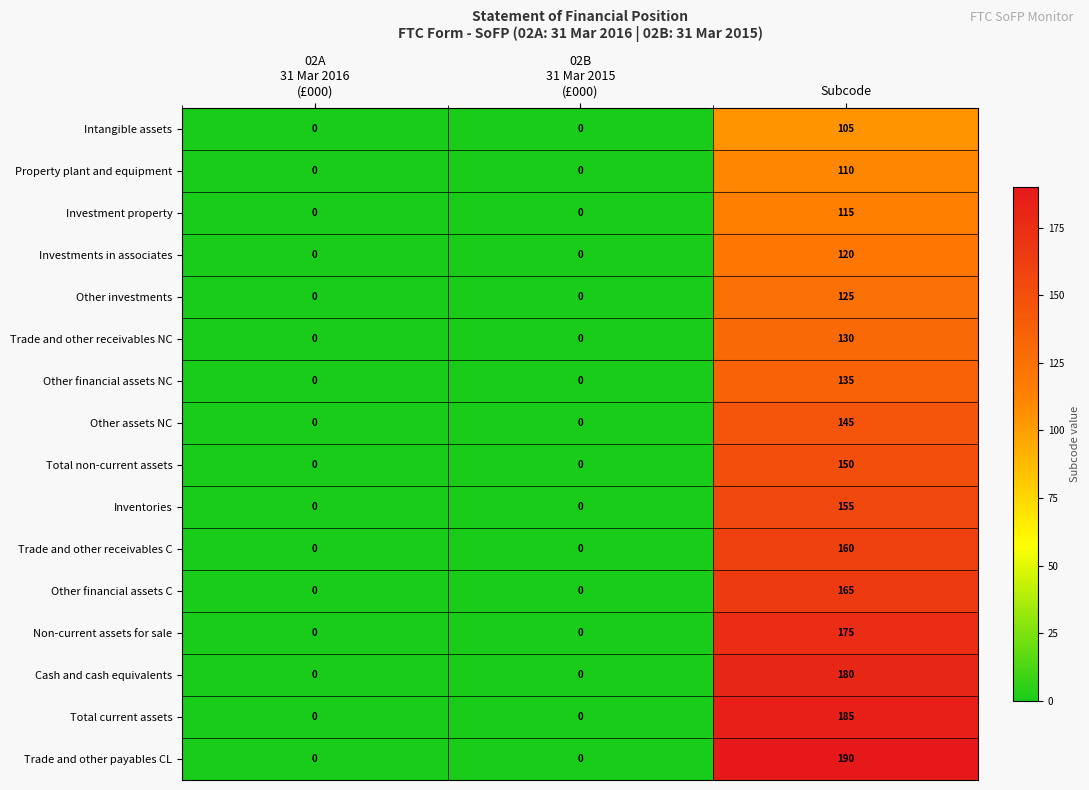

What is the average value of the Other assets NC series?

48